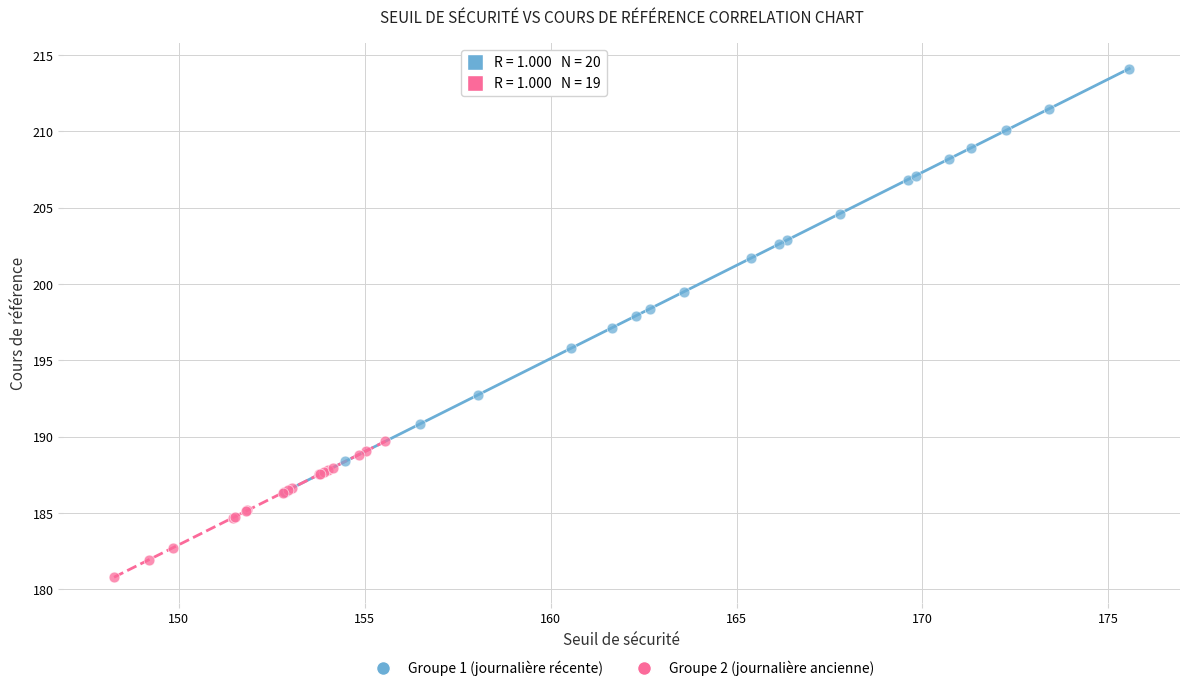

Which series has the widest spread of Y values?

Groupe 1 (journalière récente)